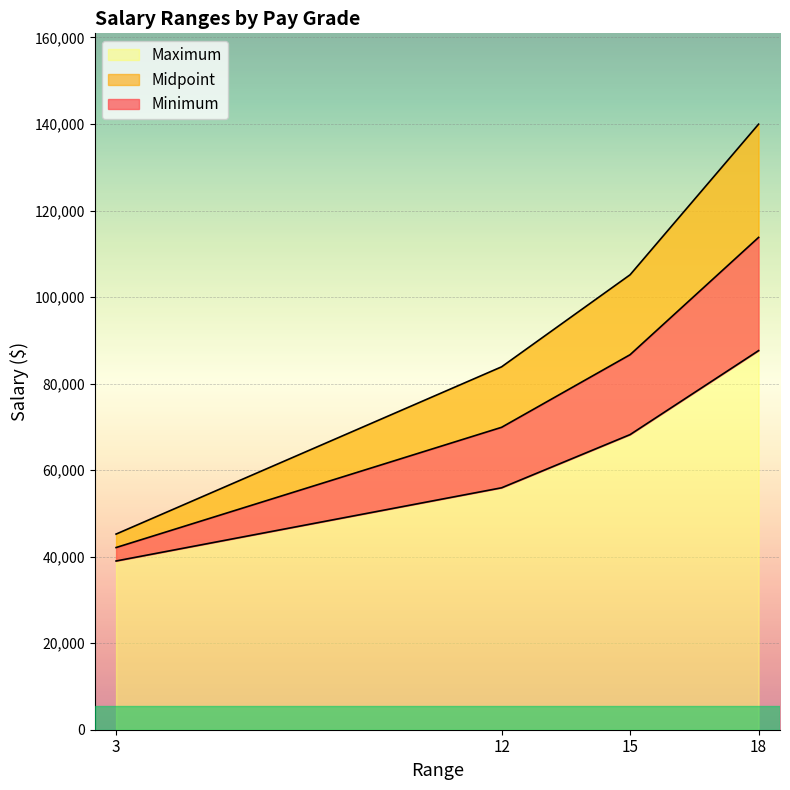

The value of Midpoint at 15 is 151555. True or false?

False